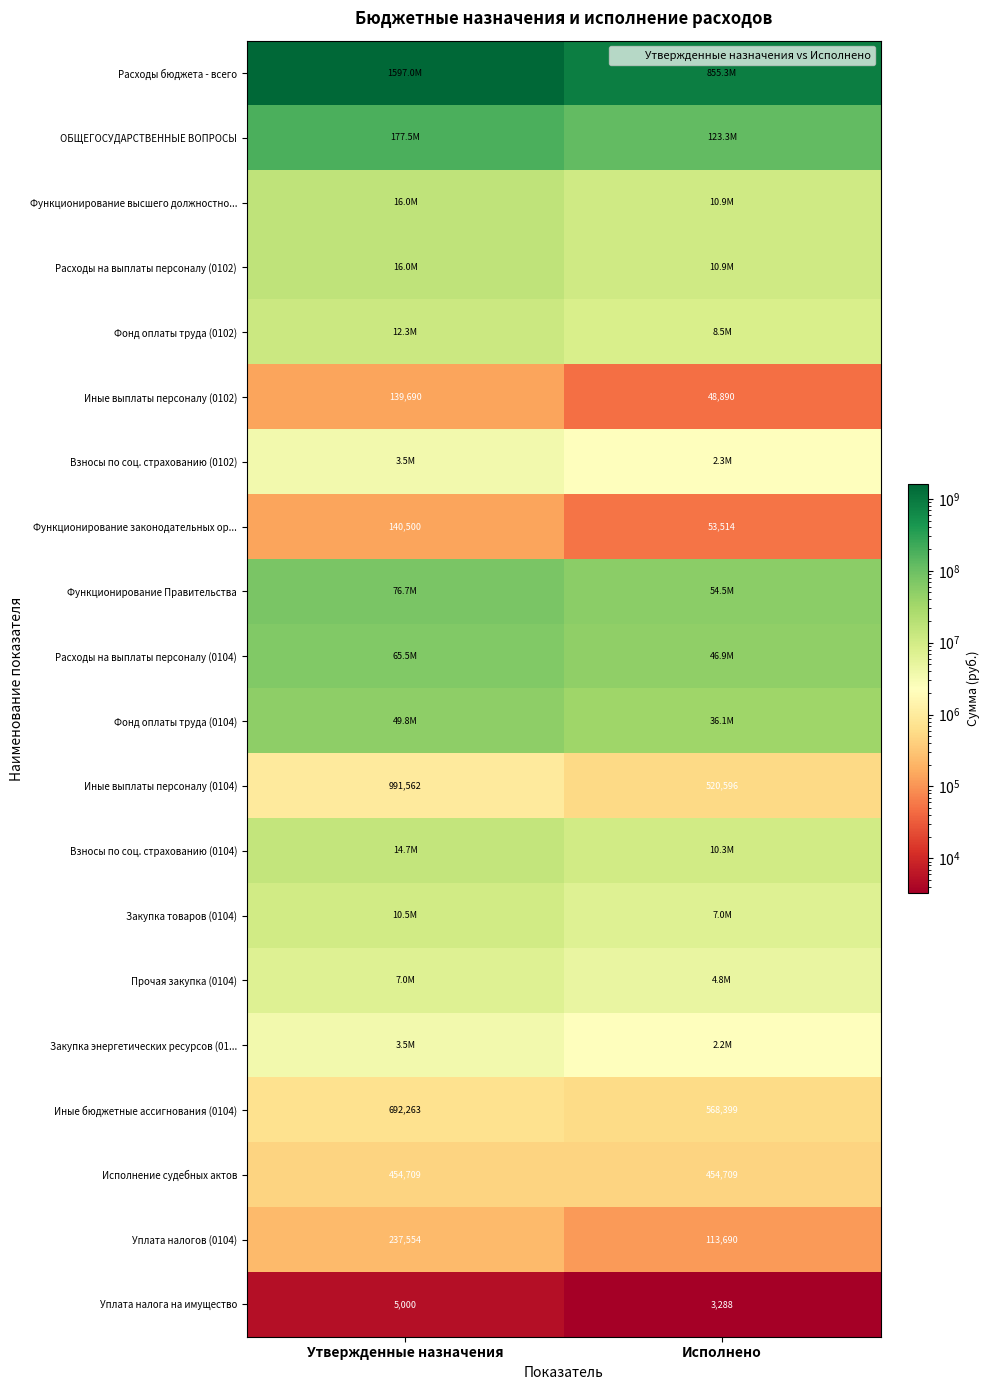

At which label does Расходы на выплаты персоналу (0104) first exceed 65497098?

Утвержденные назначения